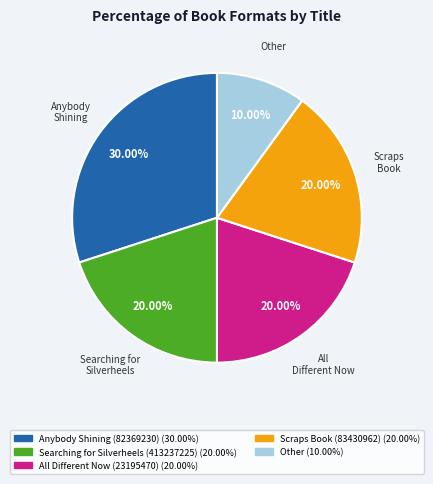

What is the ratio of the value at Anybody Shining (82369230) to the value at Other?

3.0